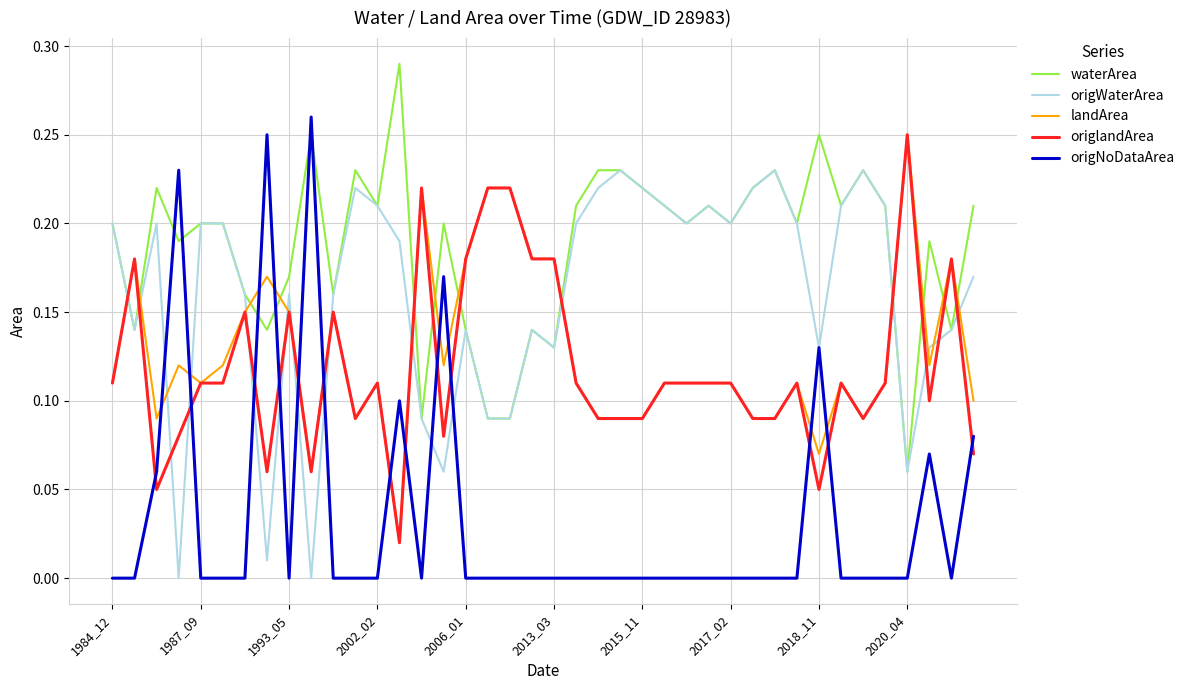

Which series has the largest total across all categories?

waterArea